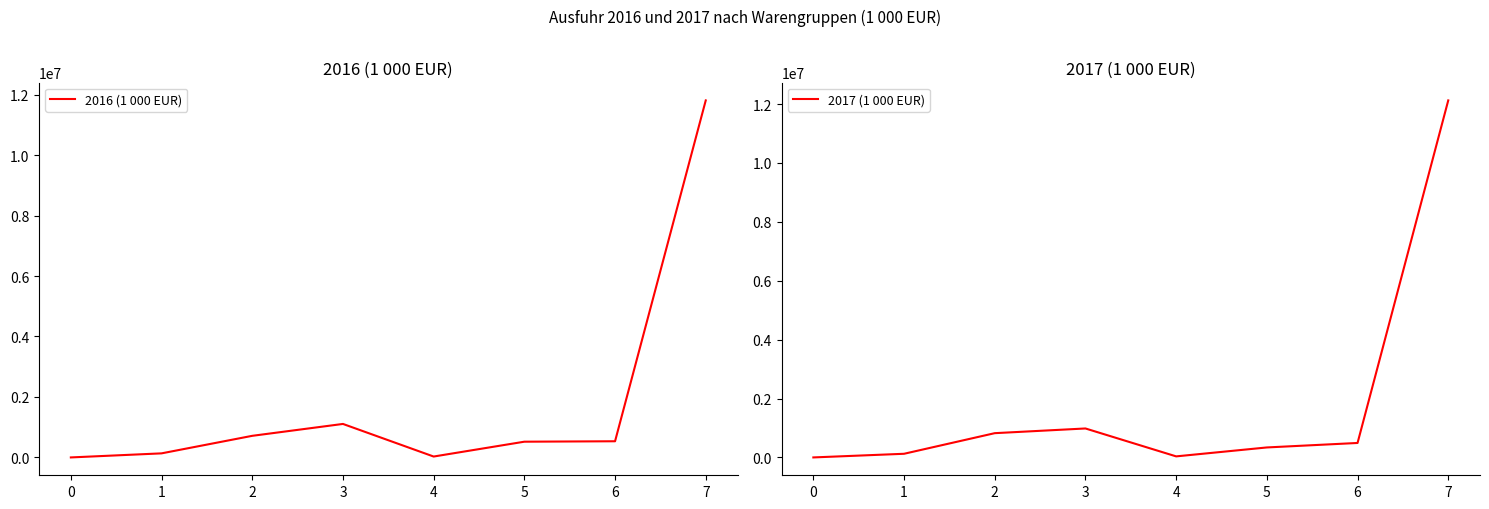

What is the difference between the second highest and minimum values in the 2016 (1 000 EUR) series?

1107581